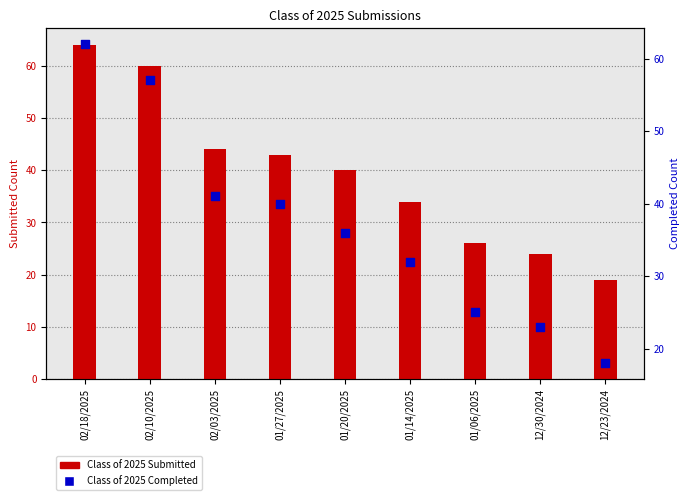

At which category is the sum across all series the highest?

02/18/2025